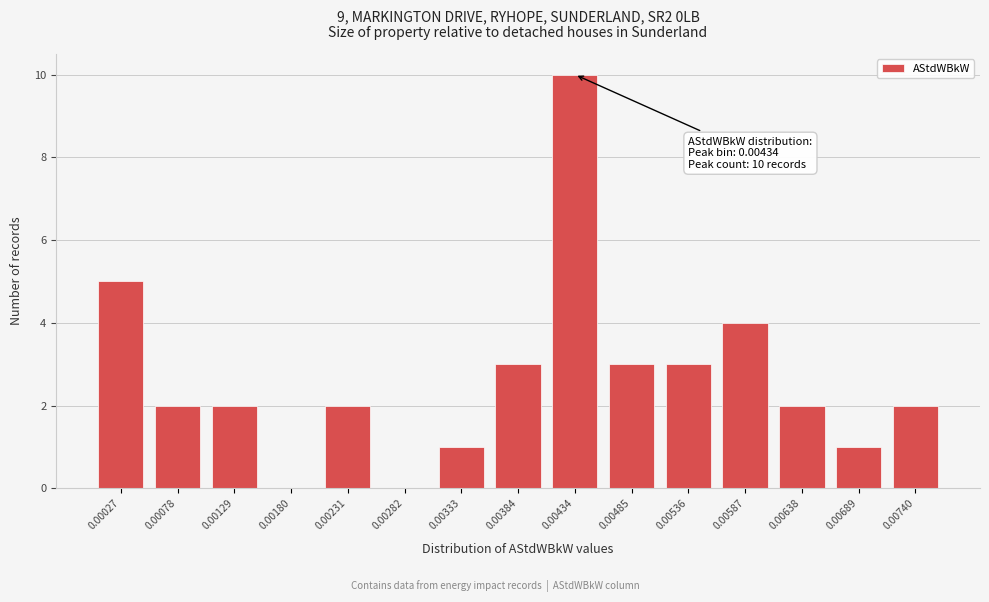

Reading left to right, extract all data points from this chart.

0.00027=5	0.00078=2	0.00129=2	0.00180=0	0.00231=2	0.00282=0	0.00333=1	0.00384=3	0.00434=10	0.00485=3	0.00536=3	0.00587=4	0.00638=2	0.00689=1	0.00740=2